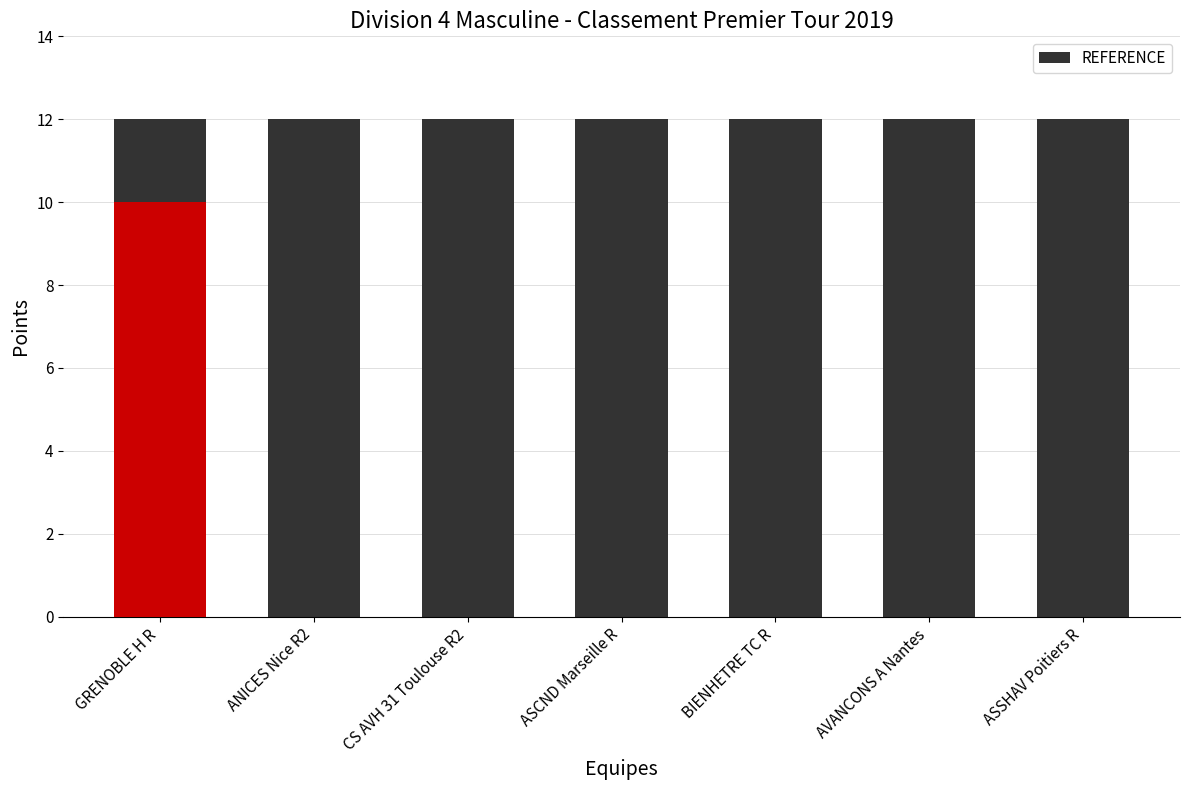

At which label does Points first exceed 7?

GRENOBLE H R